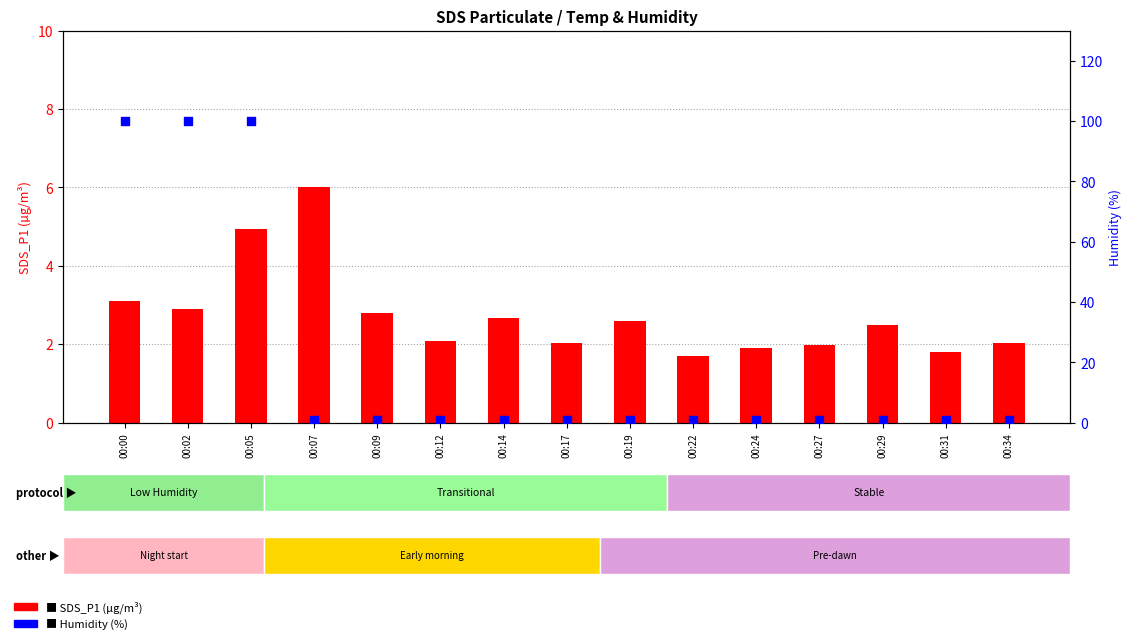

Is the value of Humidity at 00:02 greater than the value of SDS_P1 at 00:12?

Yes